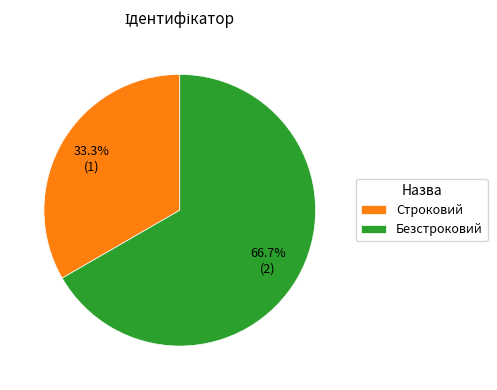

Combined, what portion of the pie is Строковий and Безстроковий?

100.0%